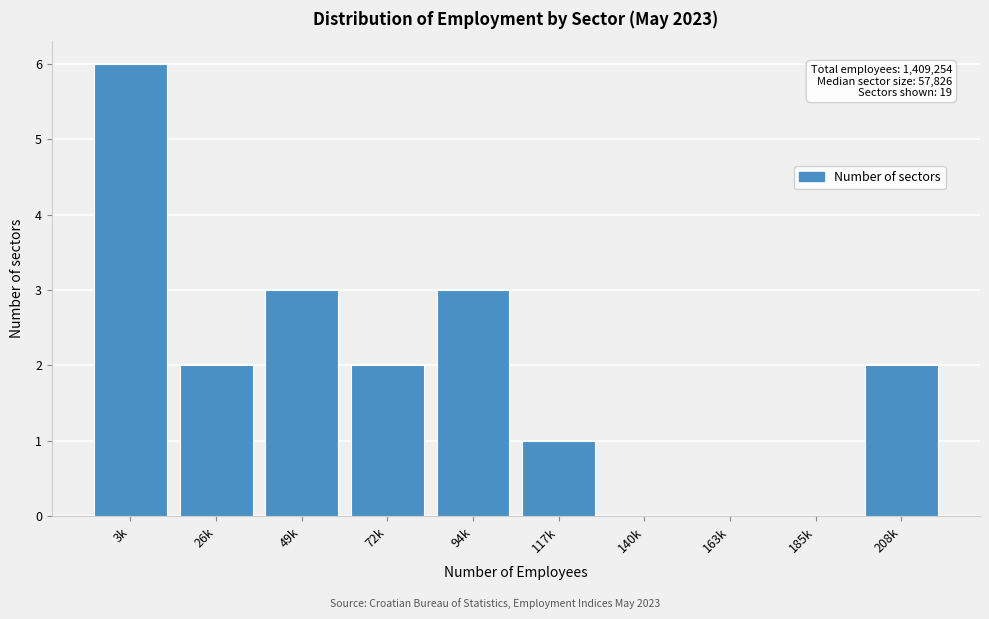

Reading left to right, extract all data points from this chart.

3k=6	26k=2	49k=3	72k=2	94k=3	117k=1	140k=0	163k=0	185k=0	208k=2